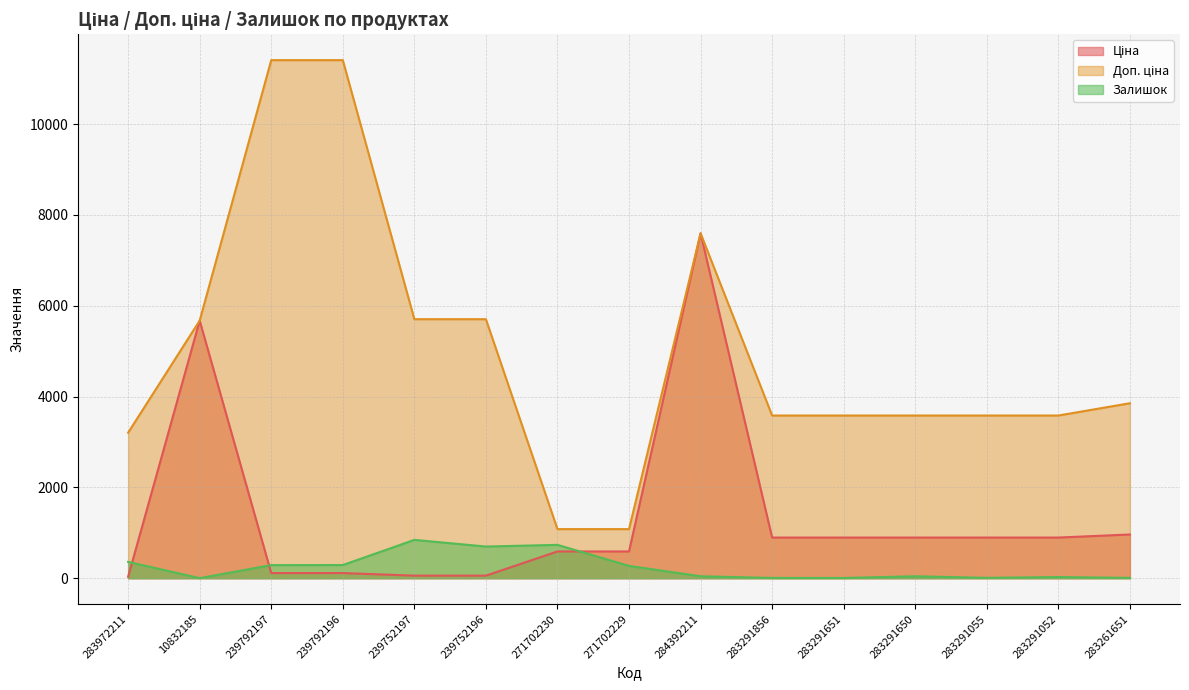

The Доп. ціна series shows 6415.0 at 283291650. True or false?

False